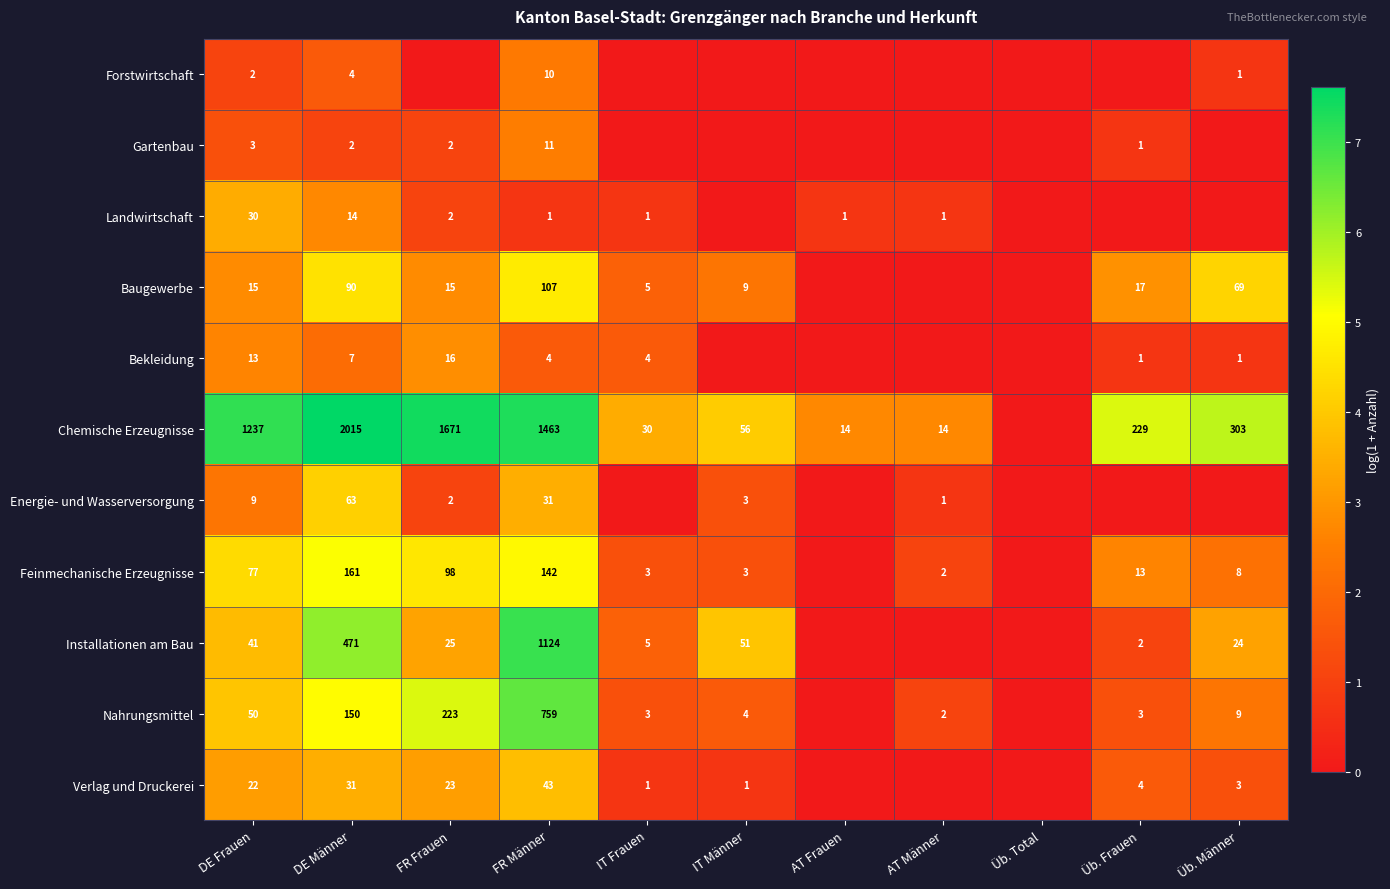

True or false: Gartenbau has a value of 2 at FR Frauen.

True